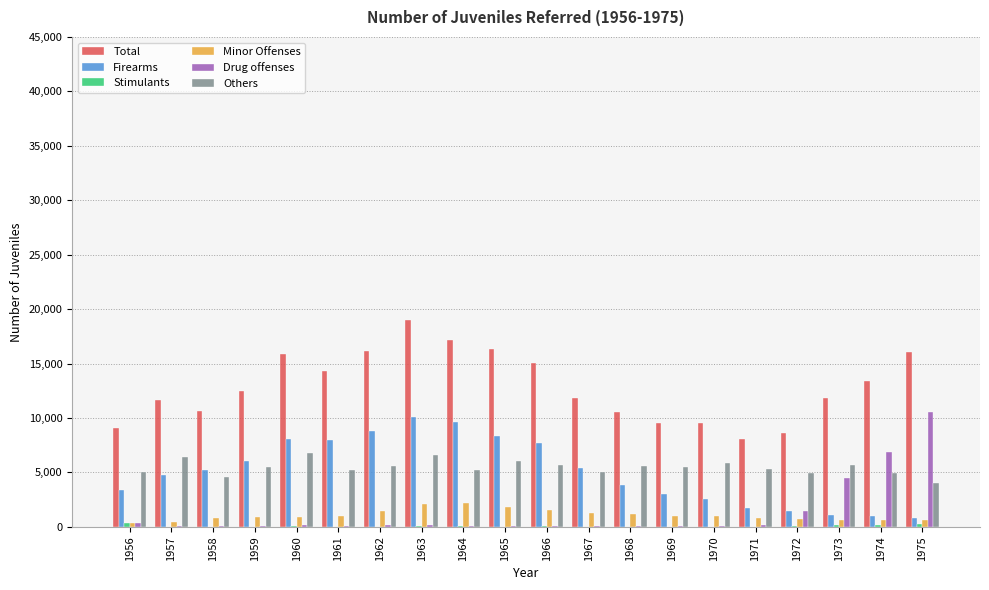

True or false: Firearms has a value of 8389 at 1965.

True